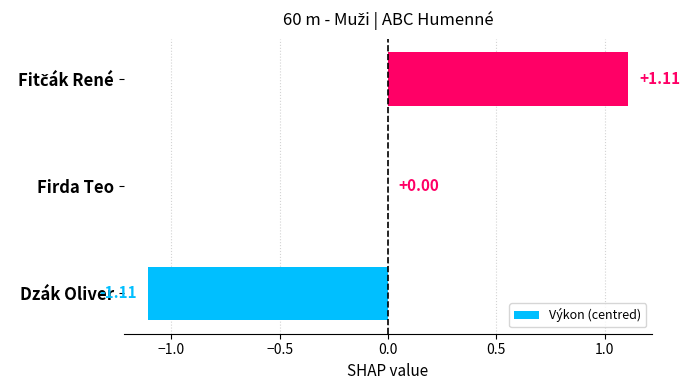

What is the change in value from Dzák Oliver to Firda Teo?

+1.1